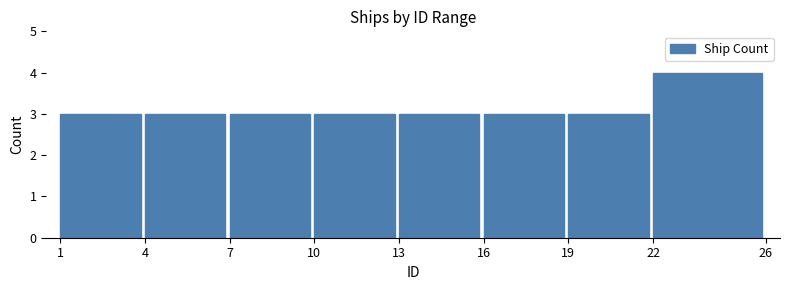

Reading right to left, extract all data points from this chart.

22=4	19=3	16=3	13=3	10=3	7=3	4=3	1=3